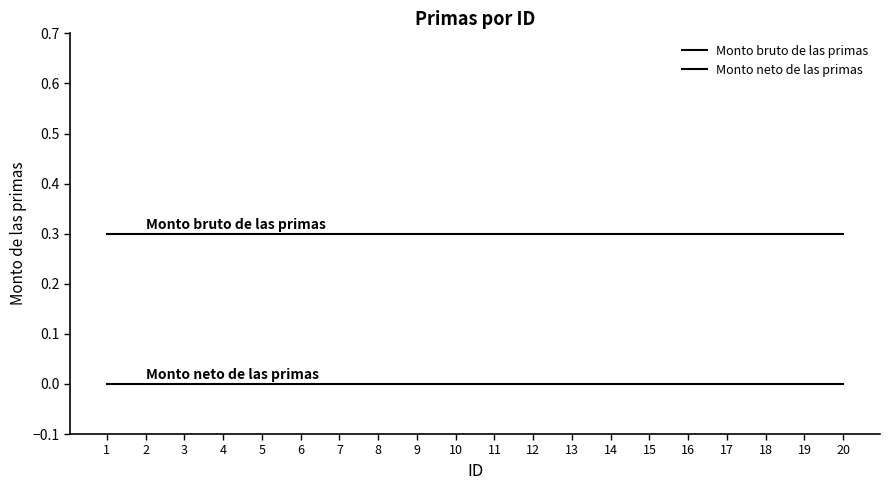

True or false: Monto neto de las primas has a value of 0.0 at 19.

True